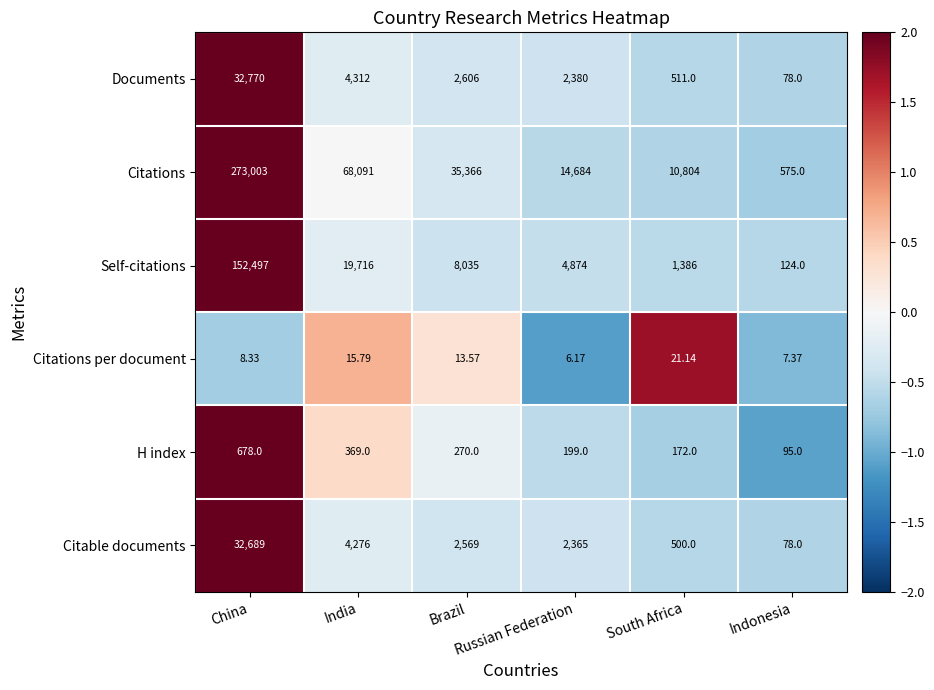

Which series has the largest range (max minus min)?

Citations